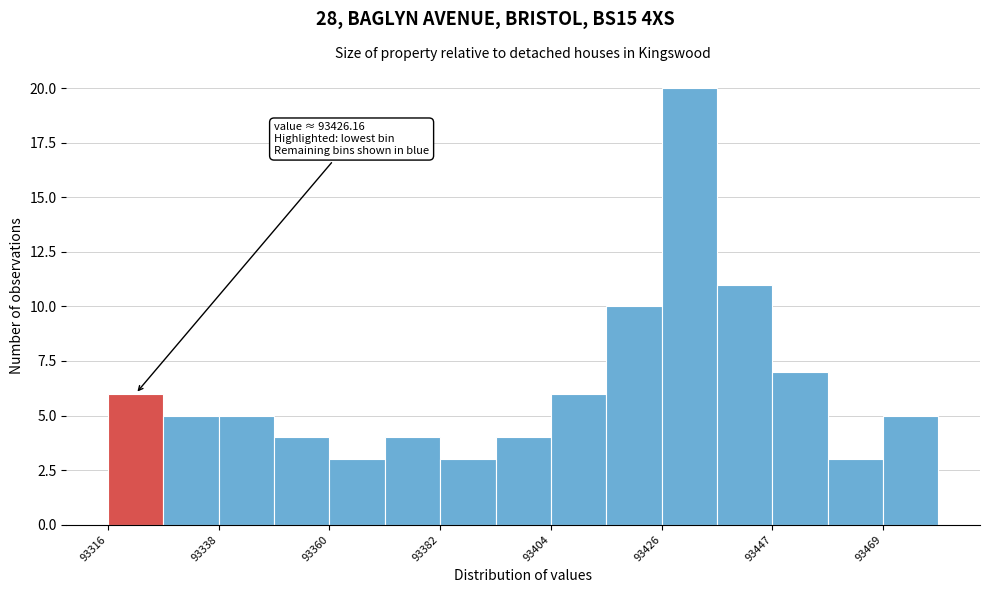

Around what value on the x-axis is the tallest bar? Give the approximate position of its centre, as read against the axis.

93430